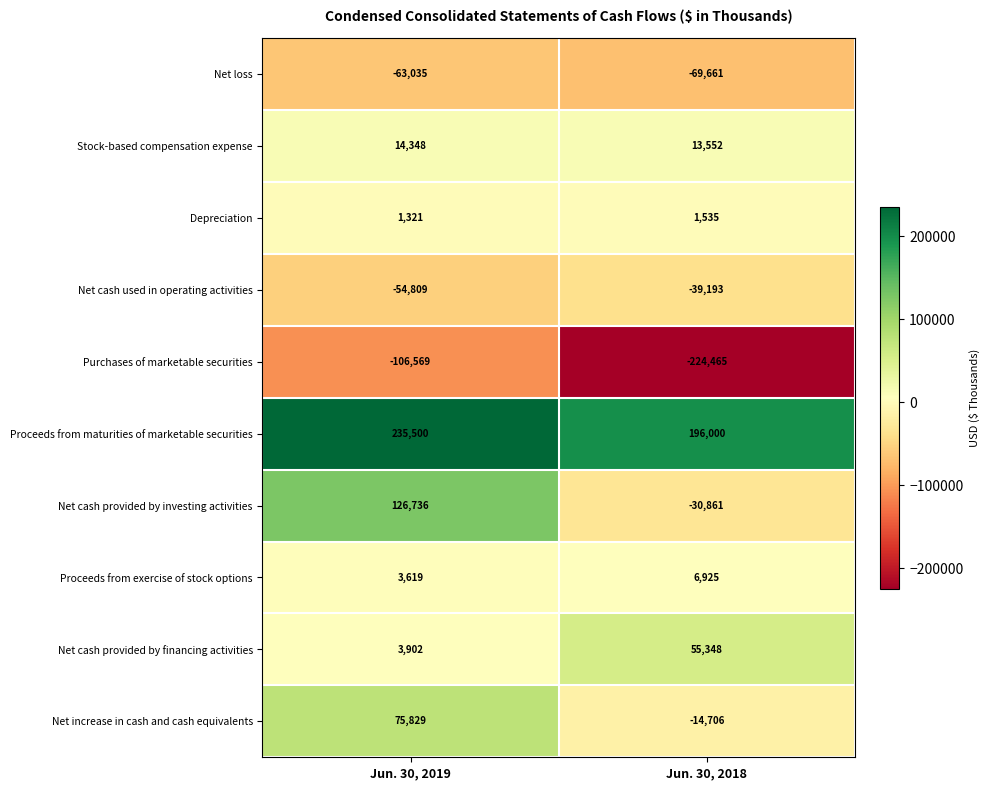

Which label corresponds to the largest value in the chart?

Jun. 30, 2019